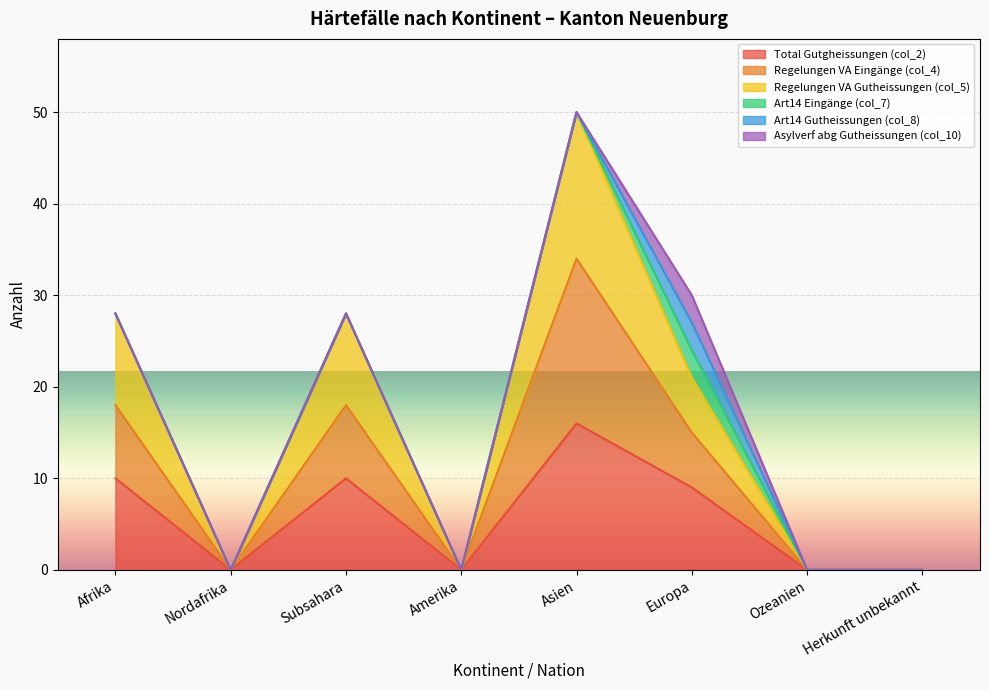

What is the value of the Total Gutgheissungen (col_2) point at the 6th from the left?

9